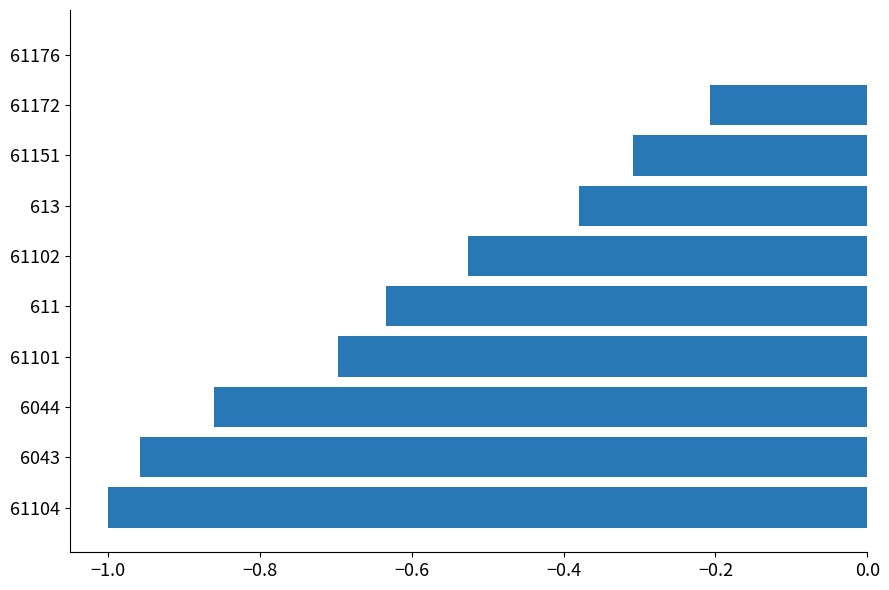

How many values are between 0 and 1?

1